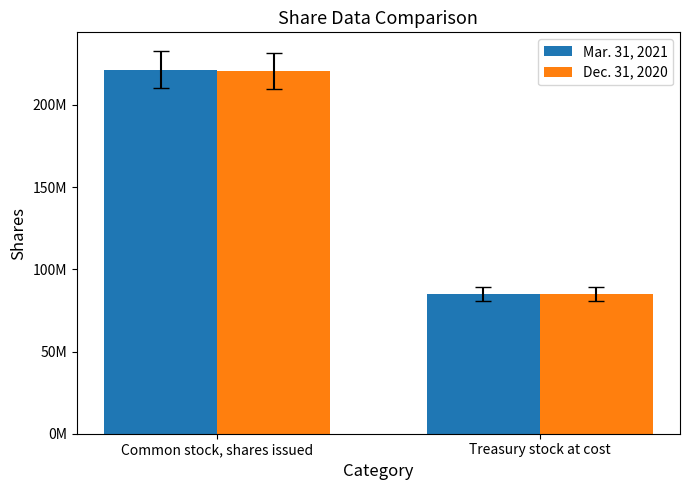

List the labels in order of Mar. 31, 2021 value, smallest first.

Treasury stock at cost, Common stock, shares issued